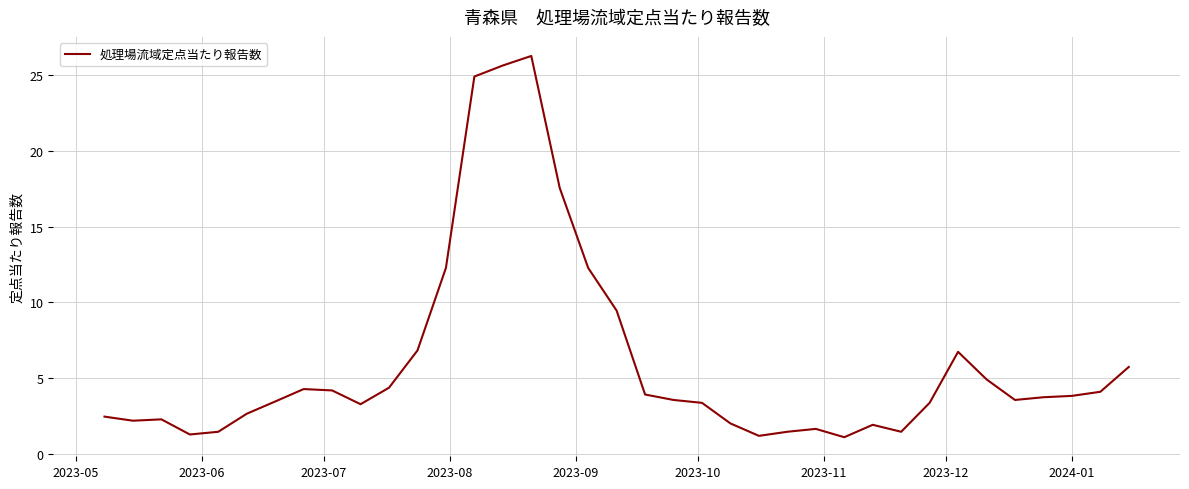

What is the smallest value displayed?

1.1